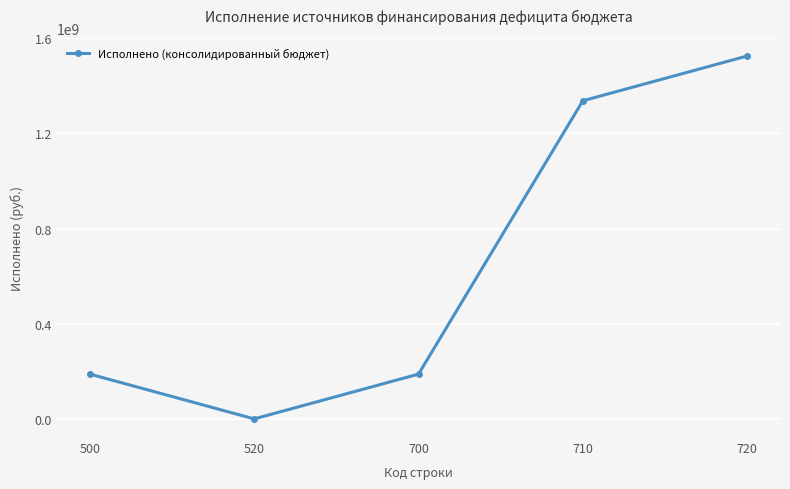

How many positive values are there?

4